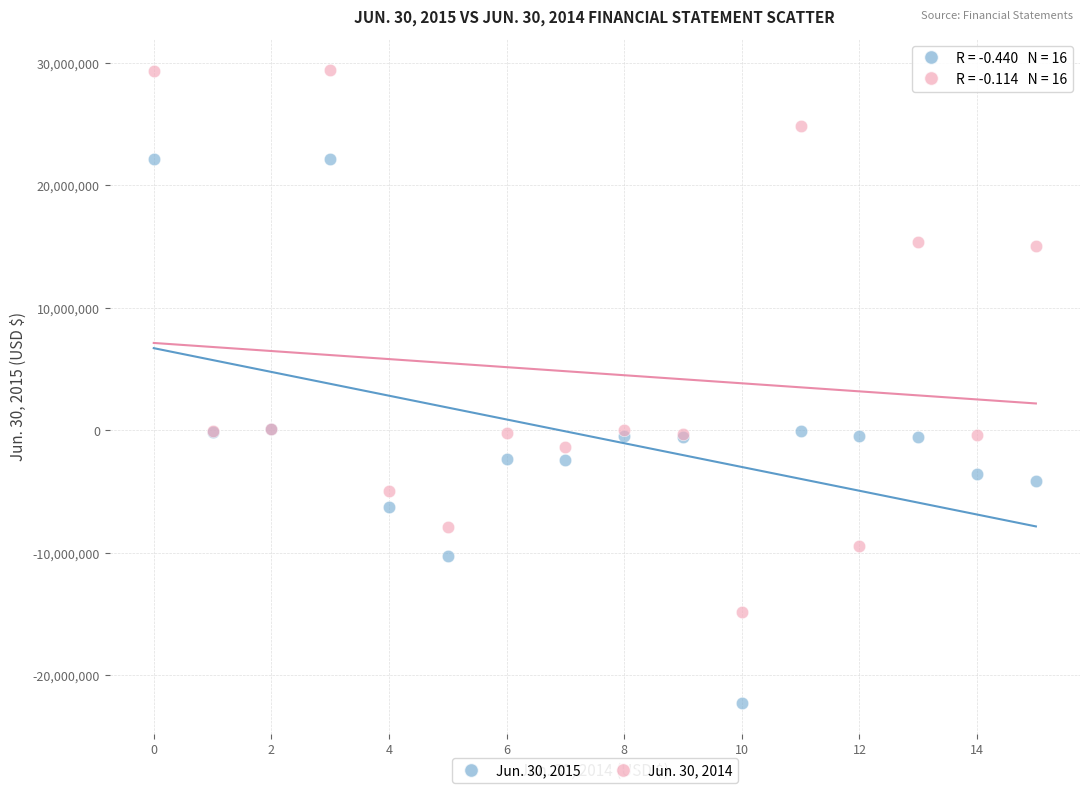

Which series contains the lowest Y value?

Jun. 30, 2015